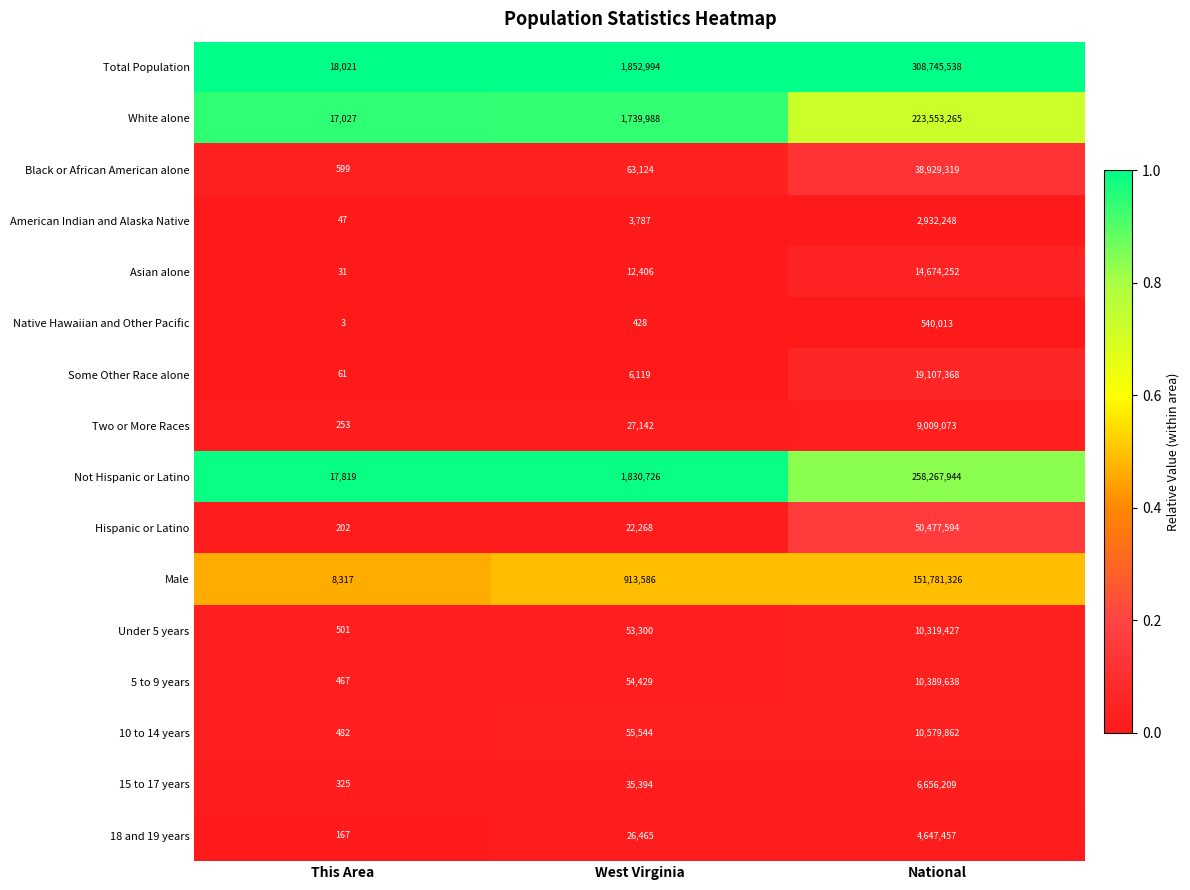

What is the average value of the Not Hispanic or Latino series?

86705496